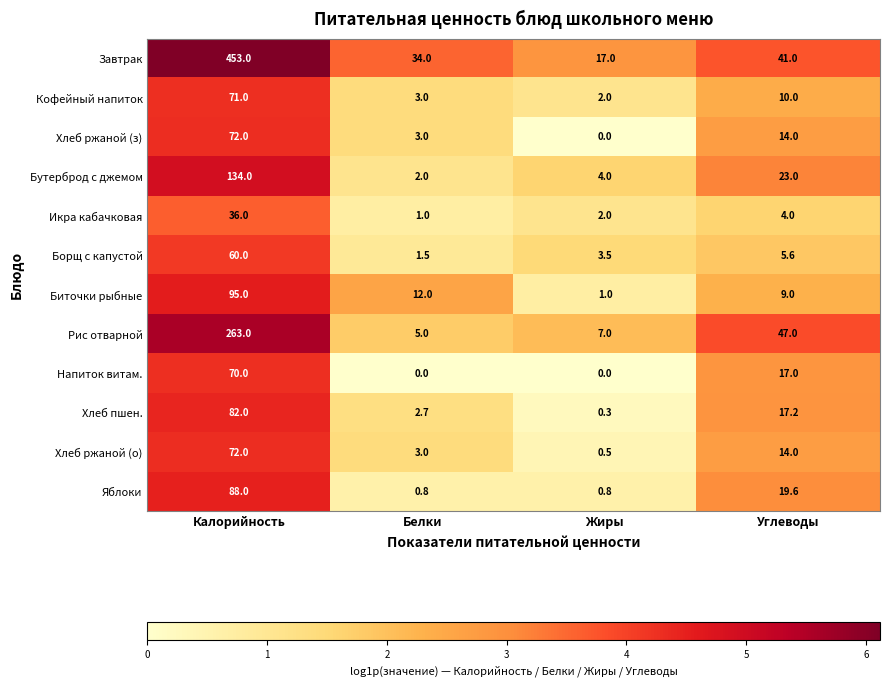

At which label does Хлеб пшен. reach its peak?

Калорийность